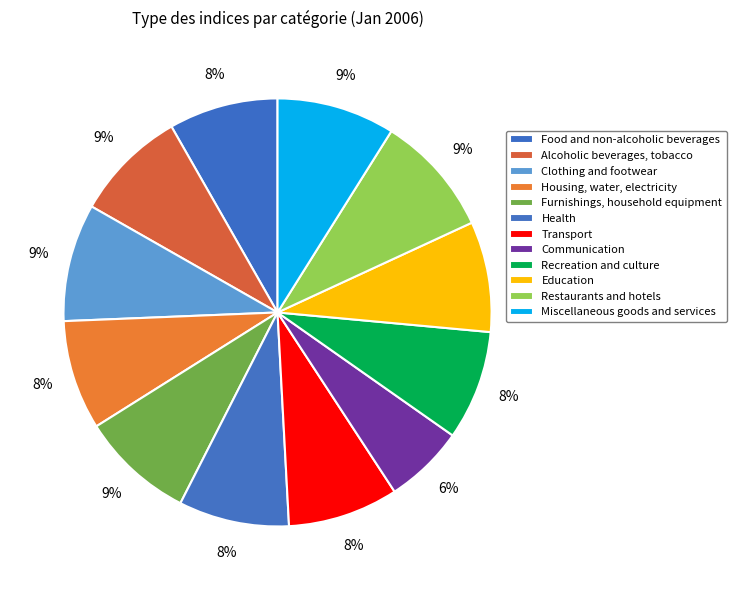

Rank the categories by value from lowest to highest.

Communication, Food and non-alcoholic beverages, Recreation and culture, Housing, water, electricity, Health, Transport, Education, Alcoholic beverages, tobacco, Furnishings, household equipment, Clothing and footwear, Miscellaneous goods and services, Restaurants and hotels